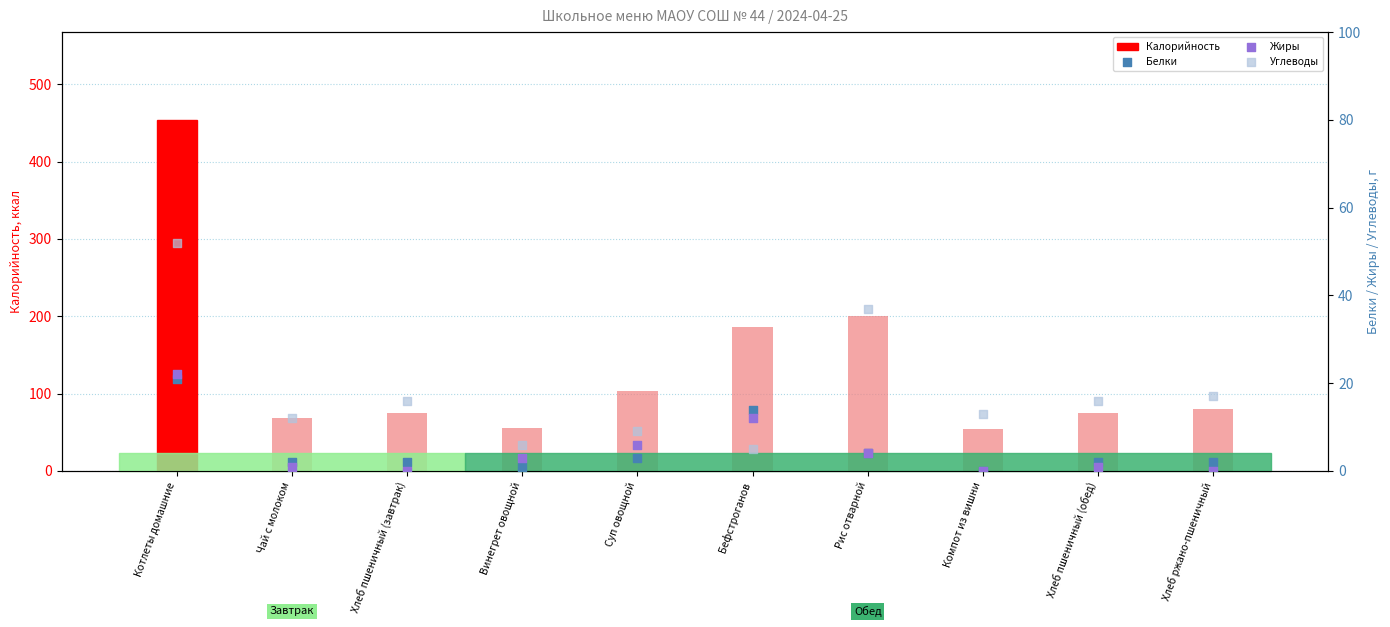

Which series contains the lowest Y value?

Белки